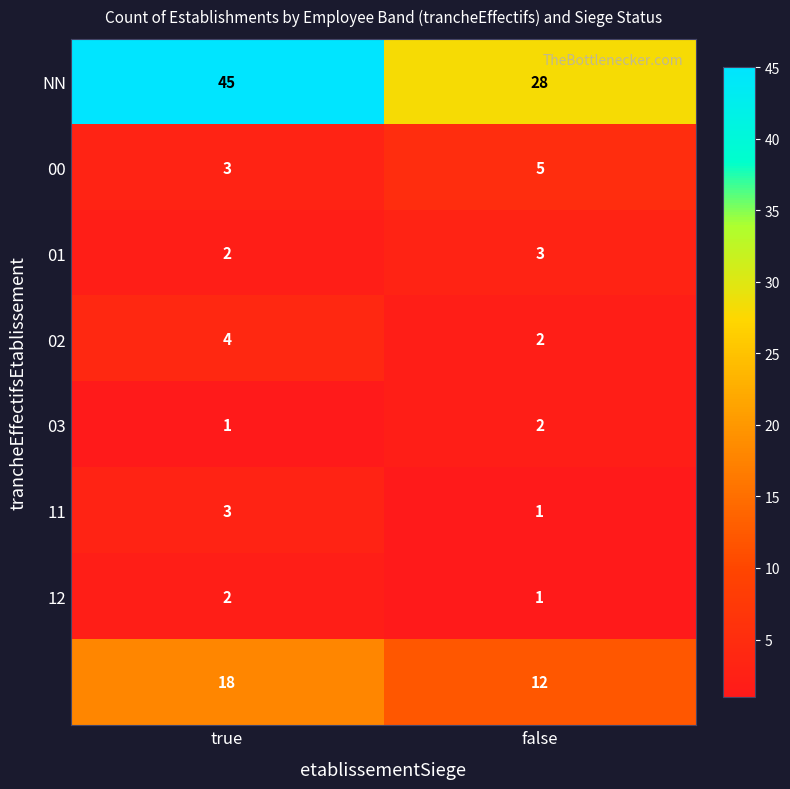

What is the spread (max minus min) of values at false?

27